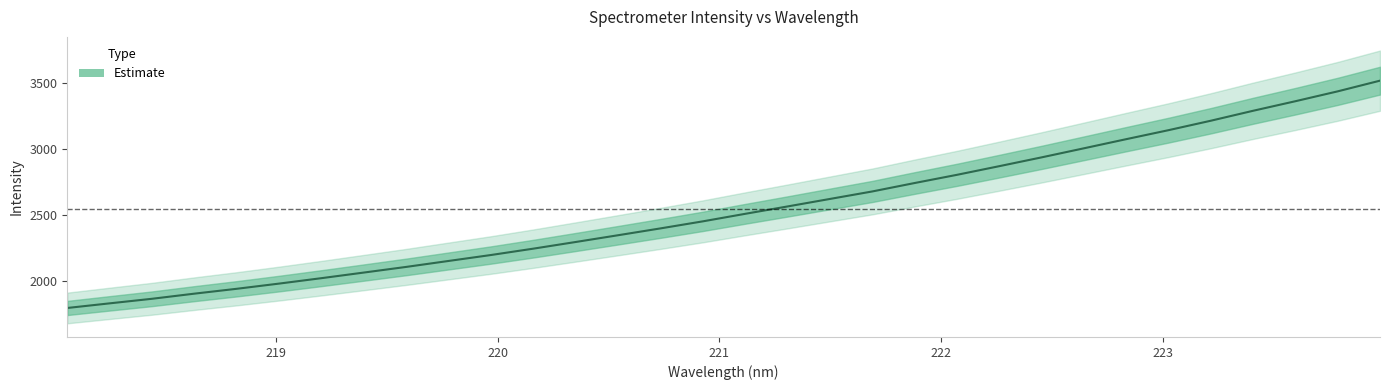

What is the sum of the values at 222.6447 and 221.8812?

5742.3